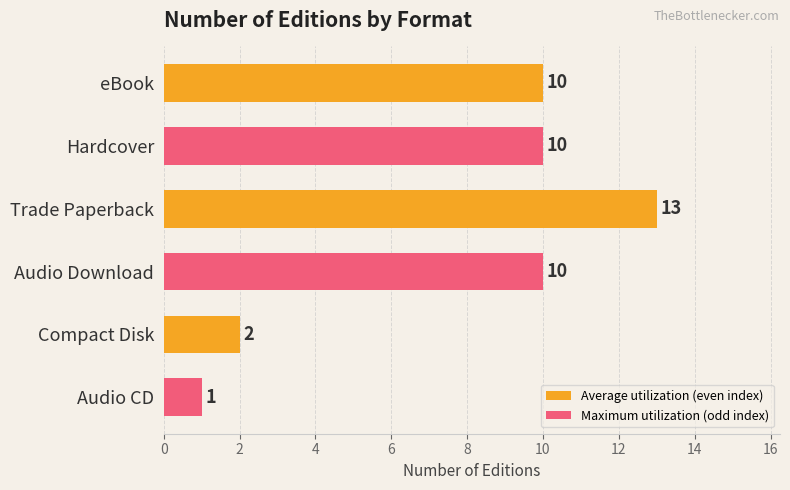

Is it true that the value at Audio CD is 1?

True